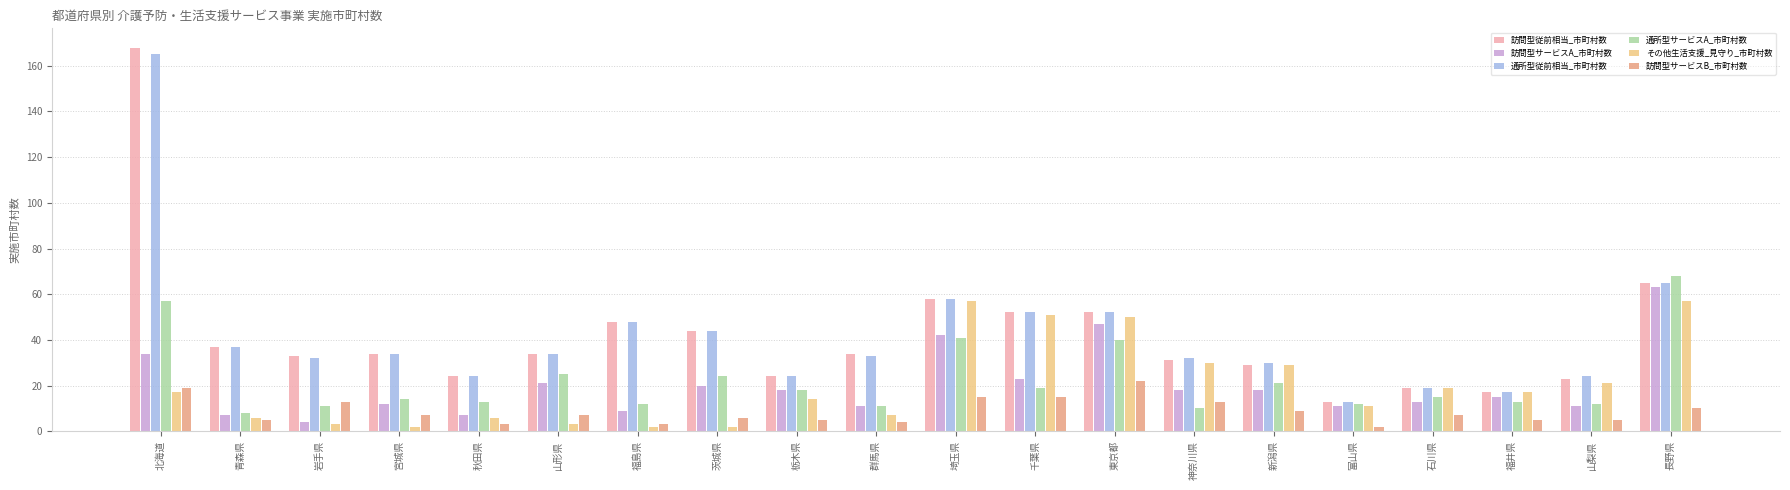

How many series are shown in this chart?

6